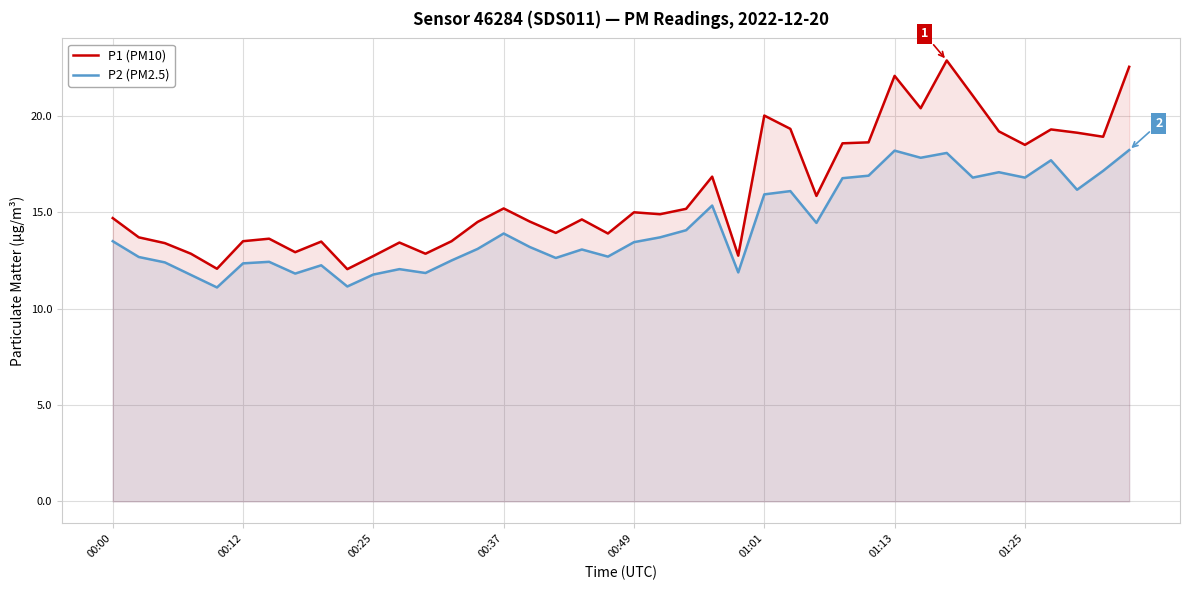

At how many categories does at least one series exceed 17?

14